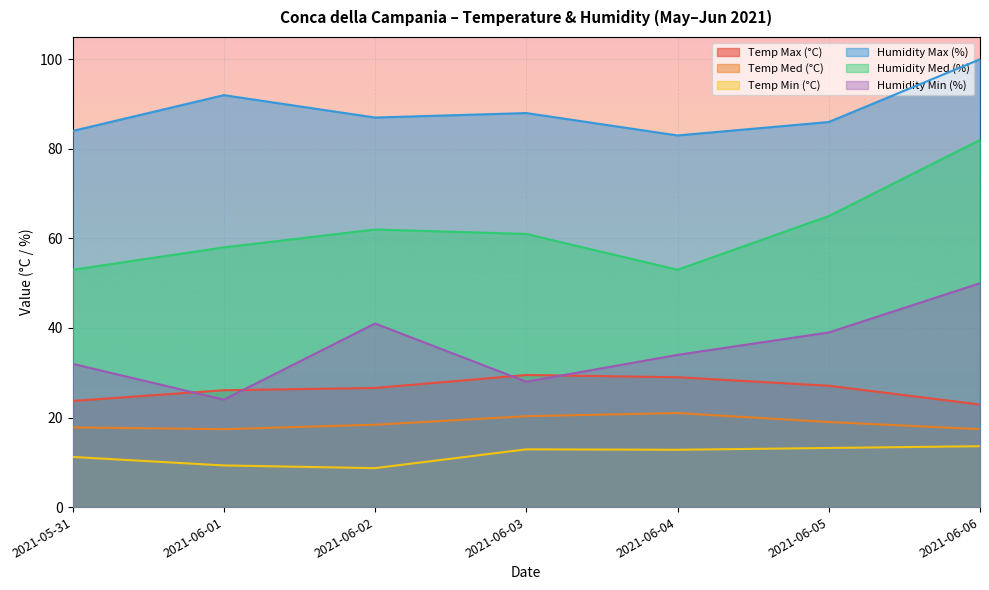

What is the minimum value shown in the chart?

8.7